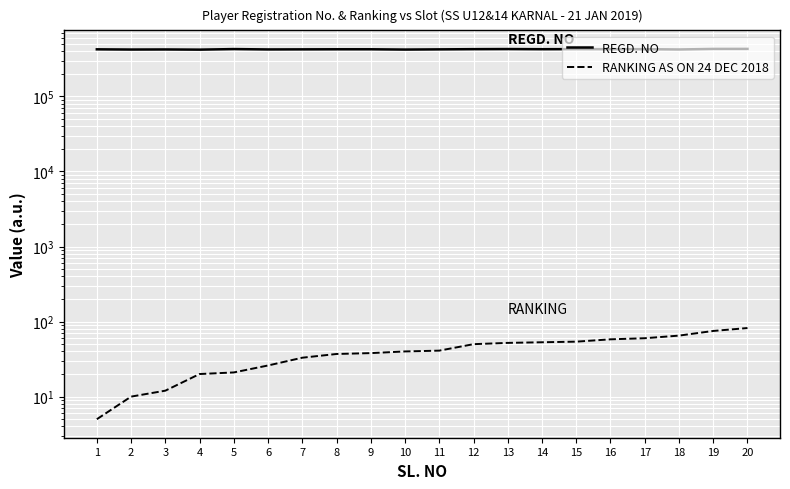

What is the average value of the RANKING AS ON 24 DEC 2018 series?

42